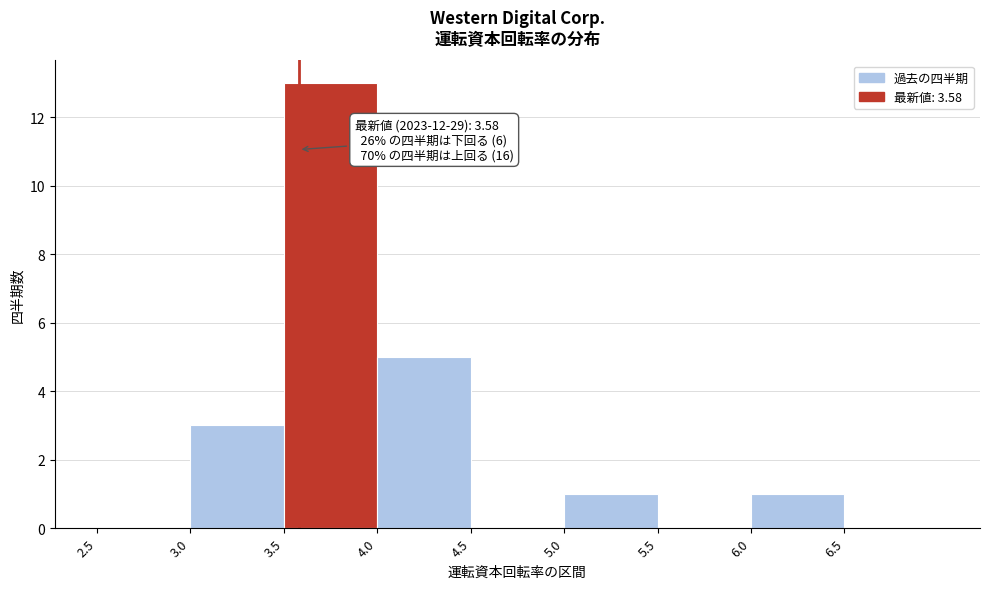

Which range on the x-axis has the tallest bar?

3.5 to 4.0